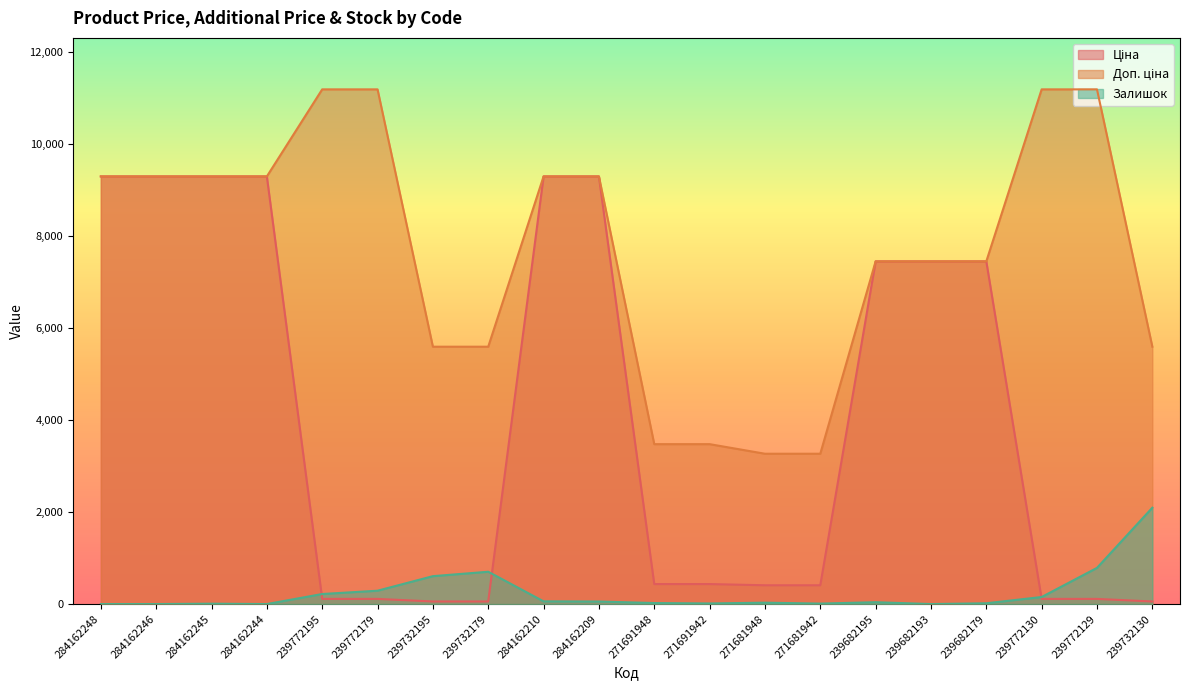

Is it true that Доп. ціна equals 9290.5 at 284162210?

True